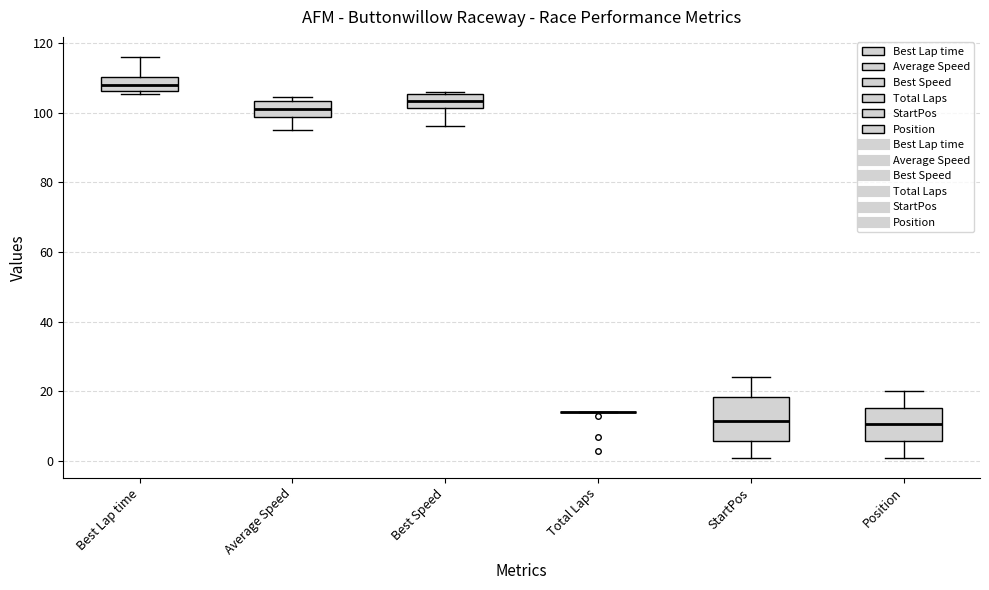

Reading left to right, read every box against the y-axis: the position of its median line, the range the box covers, and the ends of its whiskers. The values are not printed on the chart, so give them approximately, as read against the axis.

Best Lap time: median 108, box 106 to 110, whiskers 106 (just below the box's lower edge) to 116
Average Speed: median 102, box 98 to 104, whiskers 96 to 104 (just above the box's upper edge)
Best Speed: median 104, box 102 to 106, whiskers 96 to 106 (just above the box's upper edge)
Total Laps: box collapsed to a line at 14, whiskers 14 to 14
StartPos: median 12, box 6 to 18, whiskers 2 to 24
Position: median 10, box 6 to 16, whiskers 2 to 20